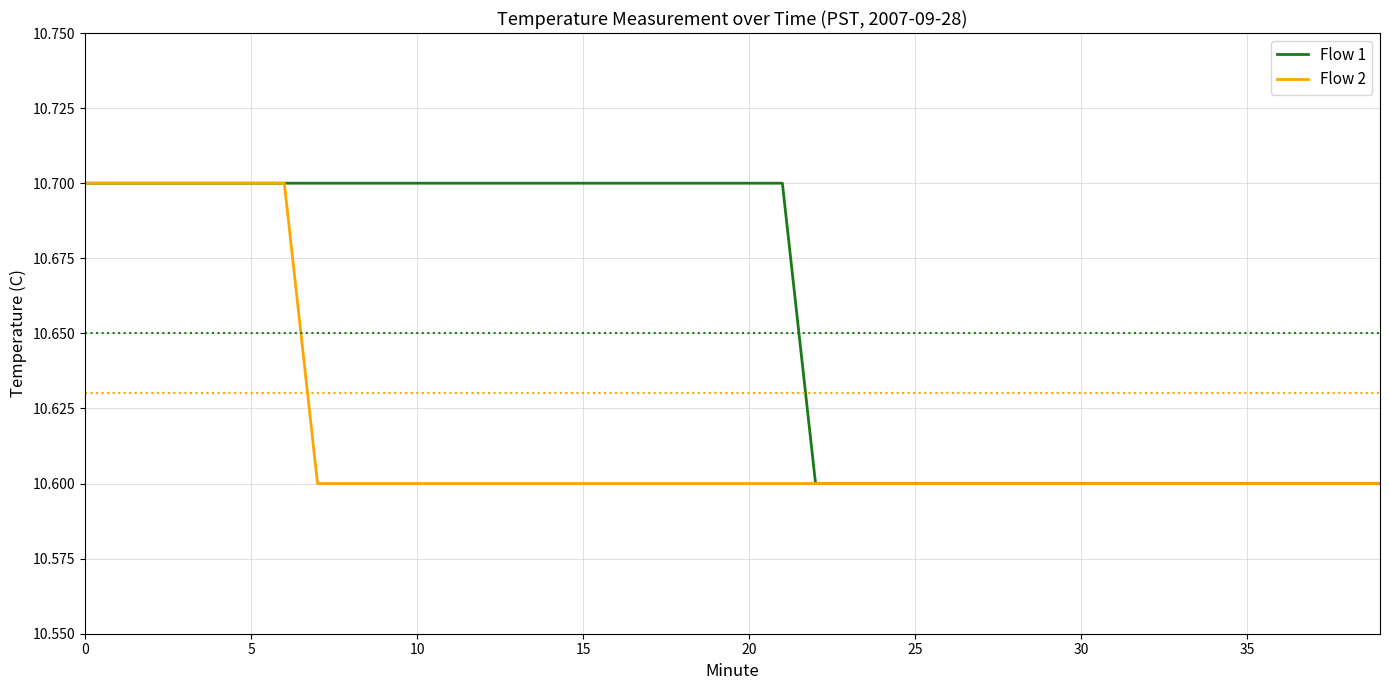

Which series has the largest total across all categories?

Flow 1